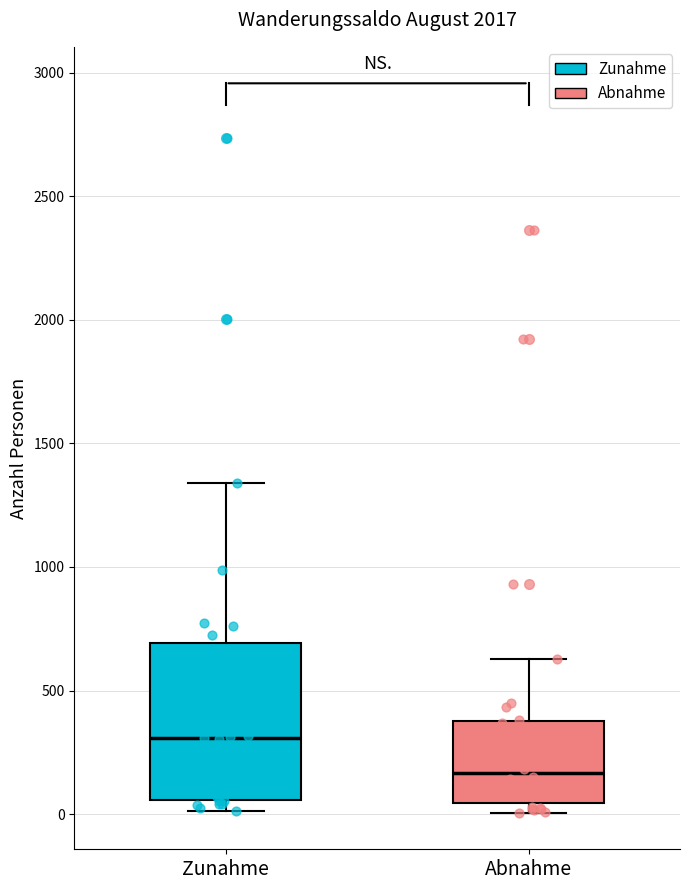

Comparing the boxes themselves (not the whiskers), which one is the tallest?

Zunahme